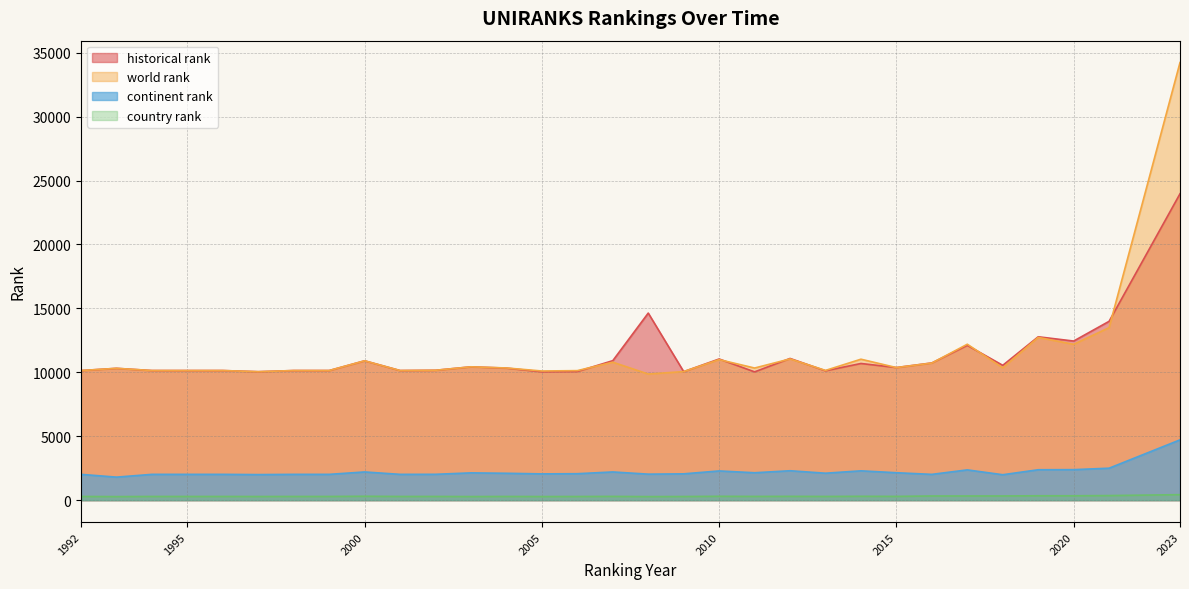

Is the value of continent rank at 2018 greater than the value of historical rank at 2016?

No